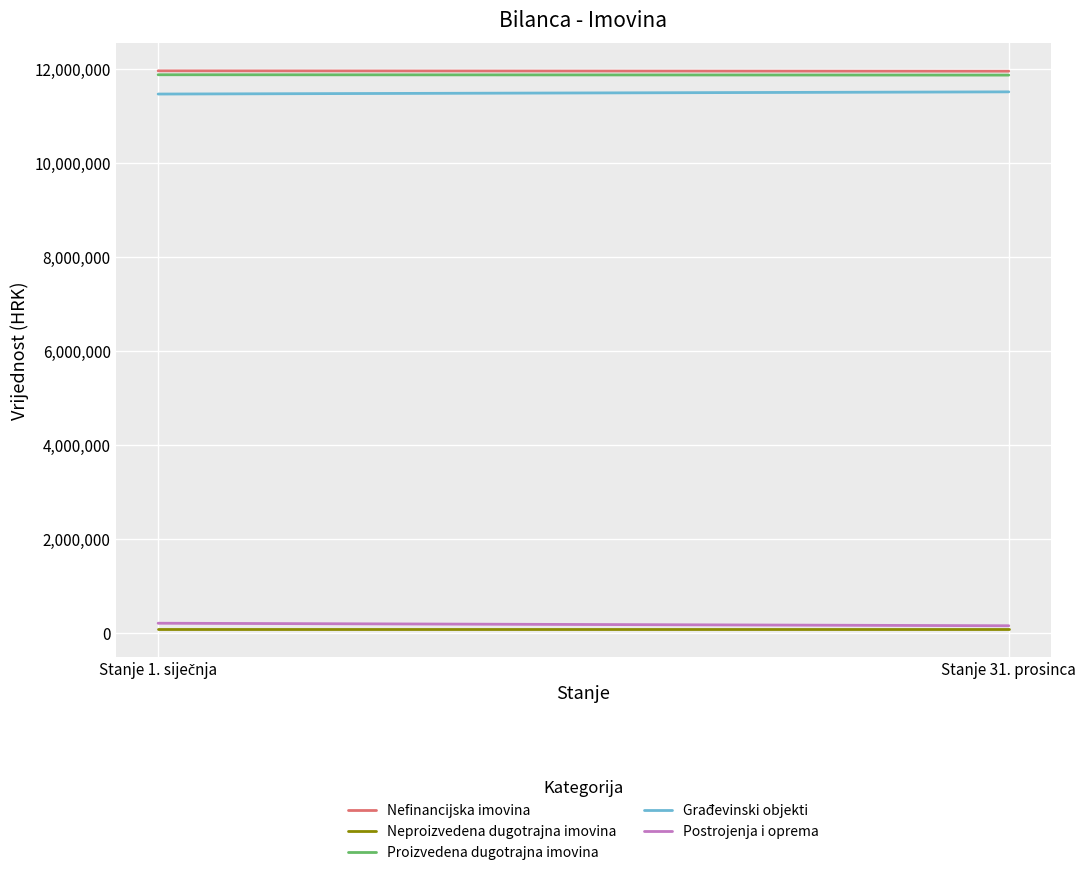

At Stanje 31. prosinca, list the series in order from largest to smallest.

Nefinancijska imovina, Proizvedena dugotrajna imovina, Građevinski objekti, Postrojenja i oprema, Neproizvedena dugotrajna imovina